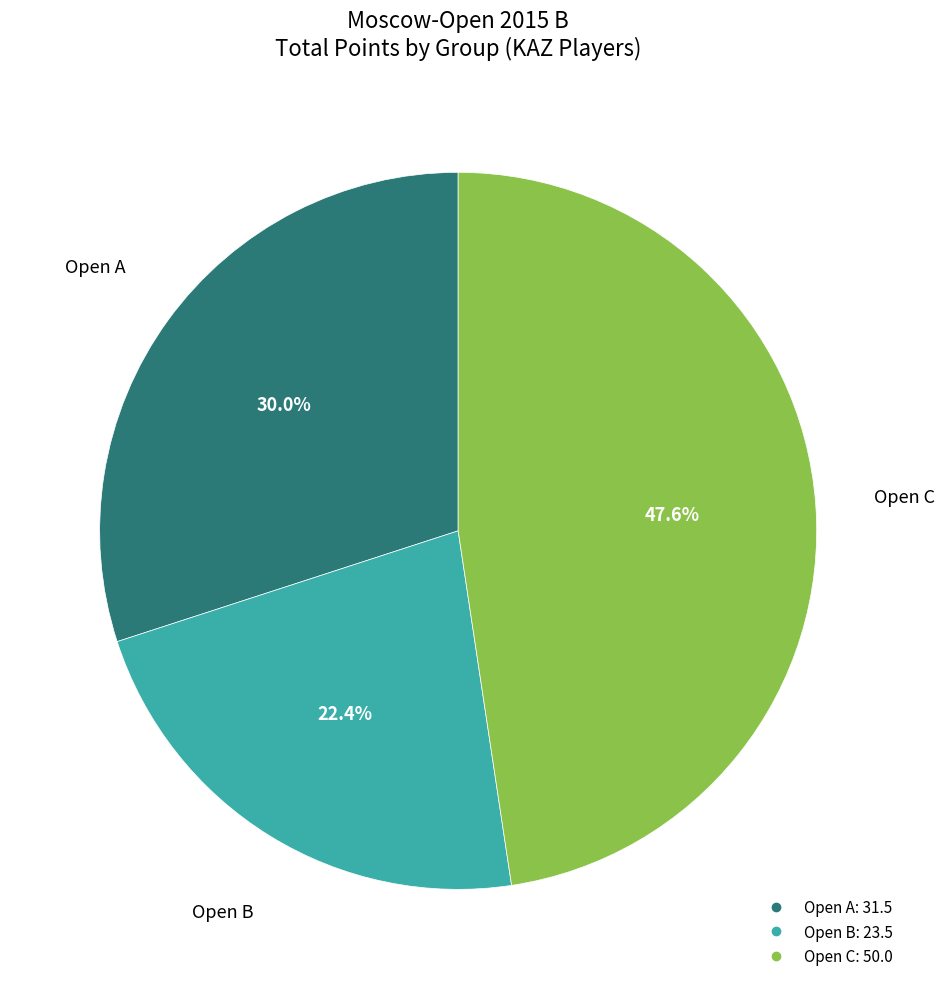

Approximately how many times larger is the value at Open A compared to Open B?

1.3